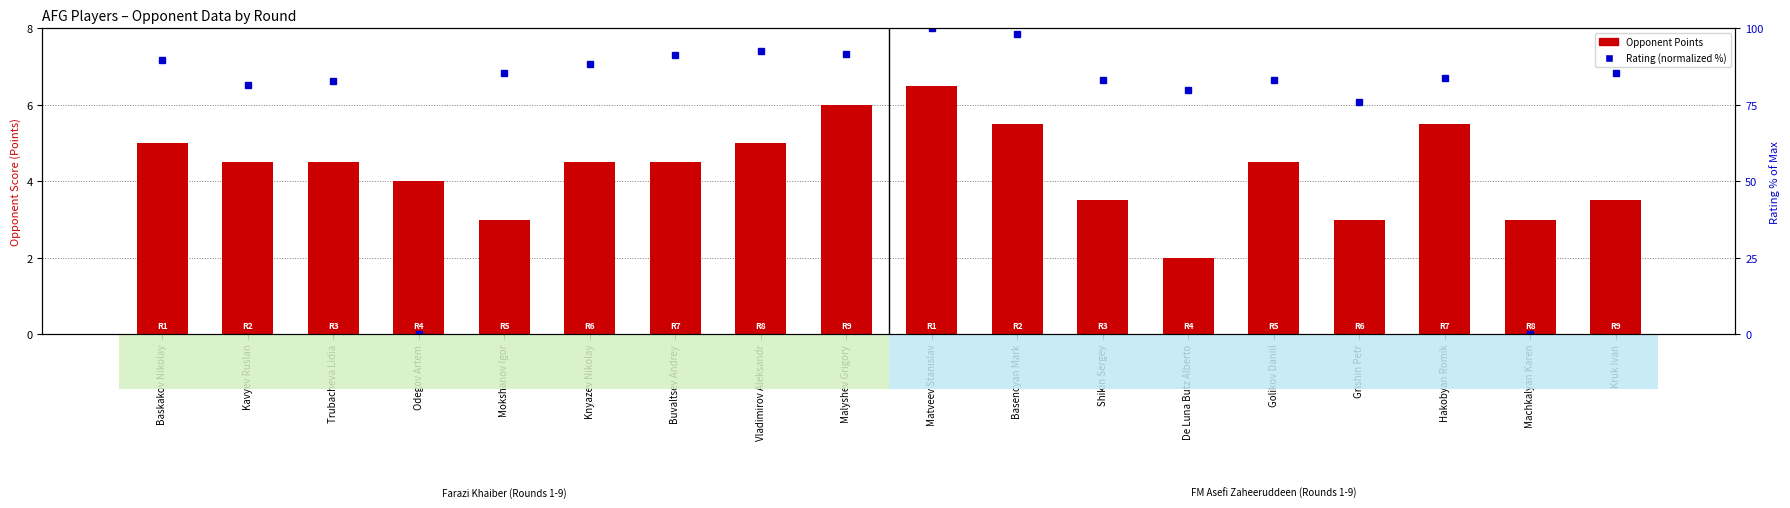

What are all the series names shown in the legend?

Opponent Points, Rating (normalized %)